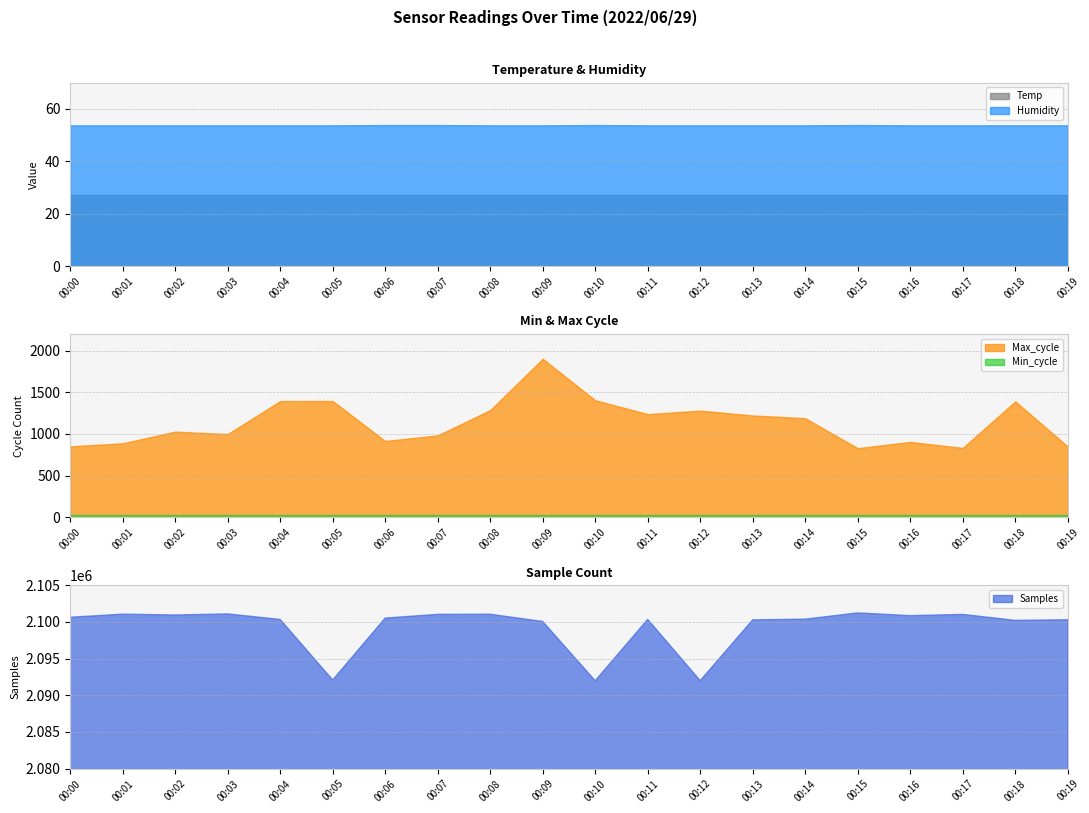

Count the number of categories in the chart.

20